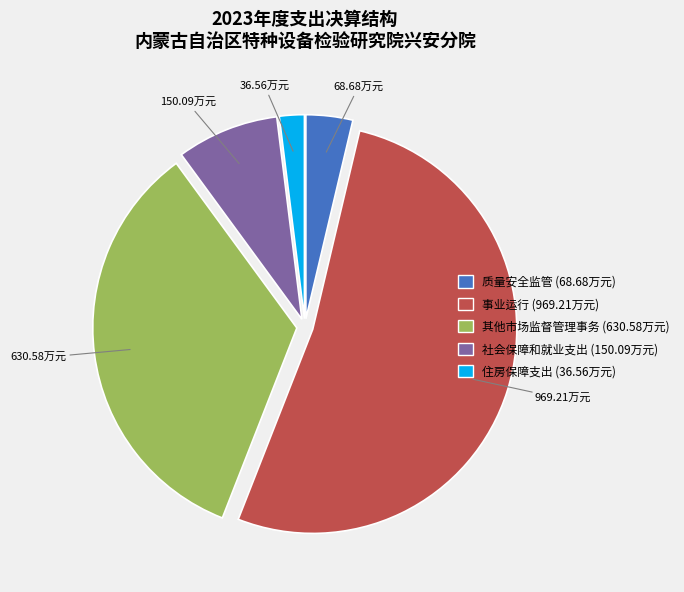

Which slice is the largest?

事业运行